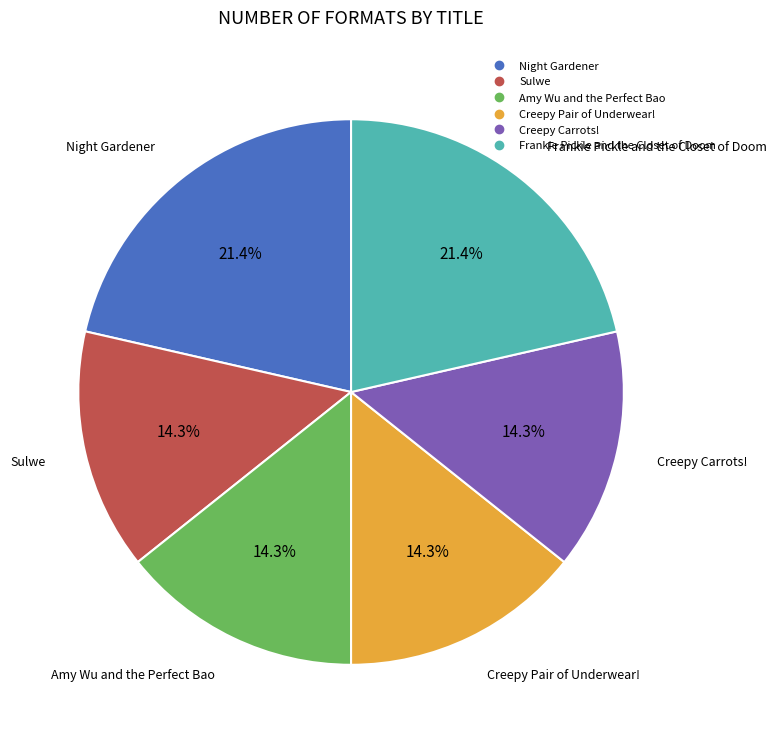

Is Sulwe the majority of the pie?

No